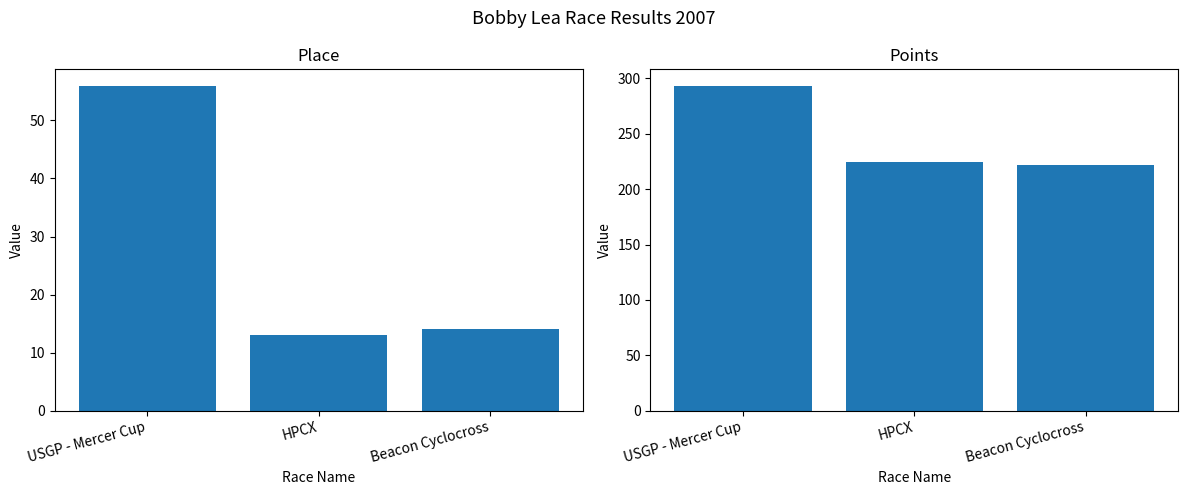

What position from the right is Beacon Cyclocross?

1